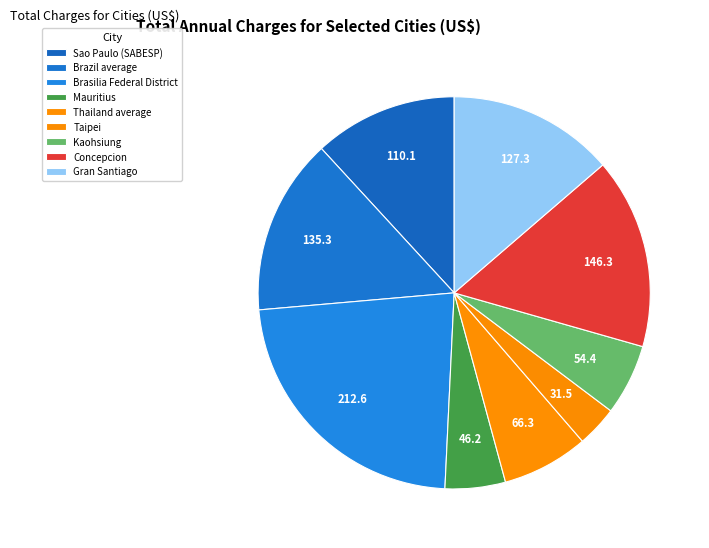

Is Sao Paulo (SABESP) the majority of the pie?

No